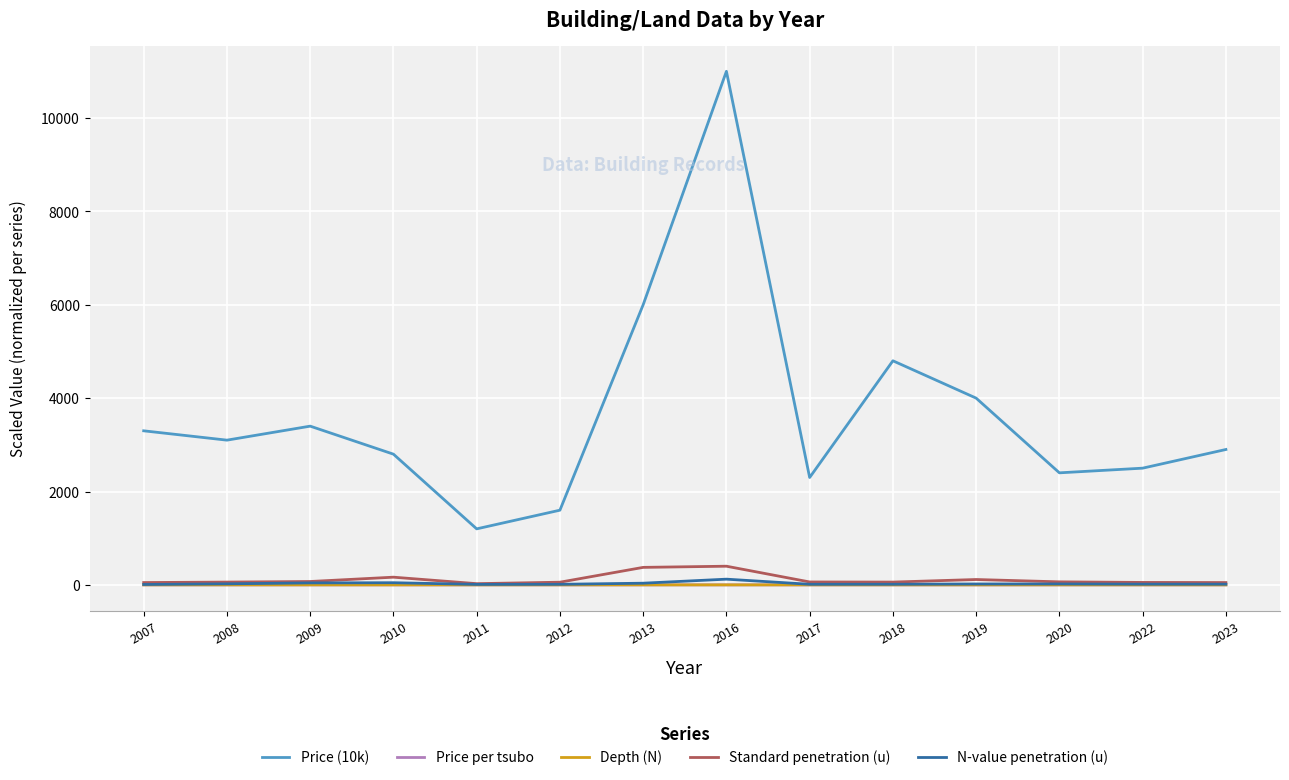

What is the maximum value shown in the chart?

11000.0